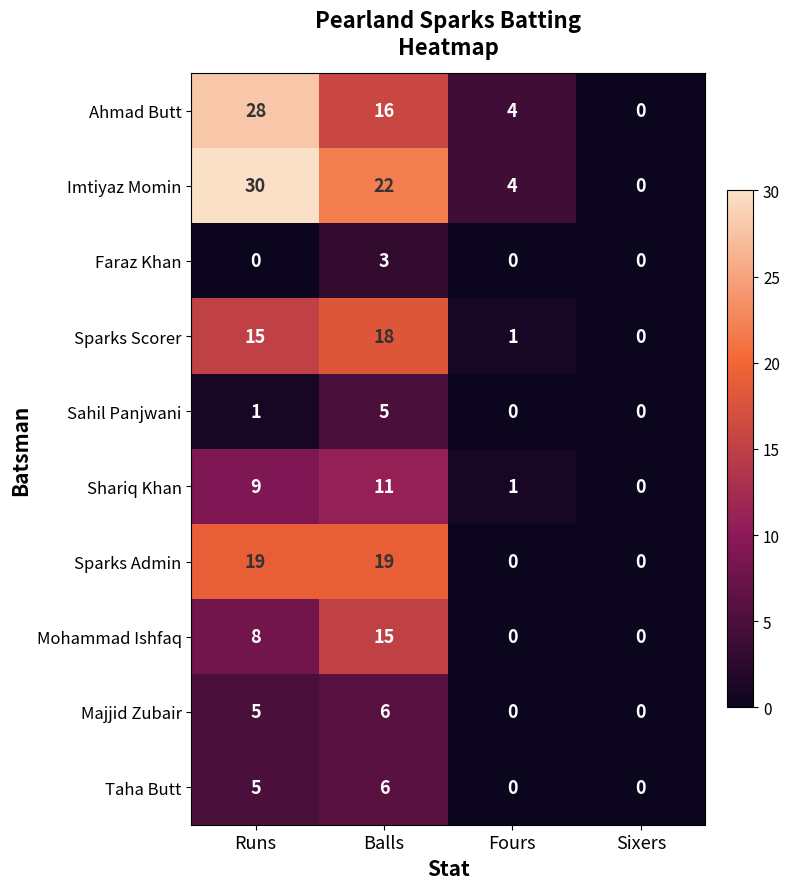

What is the total value across all series at Fours?

10